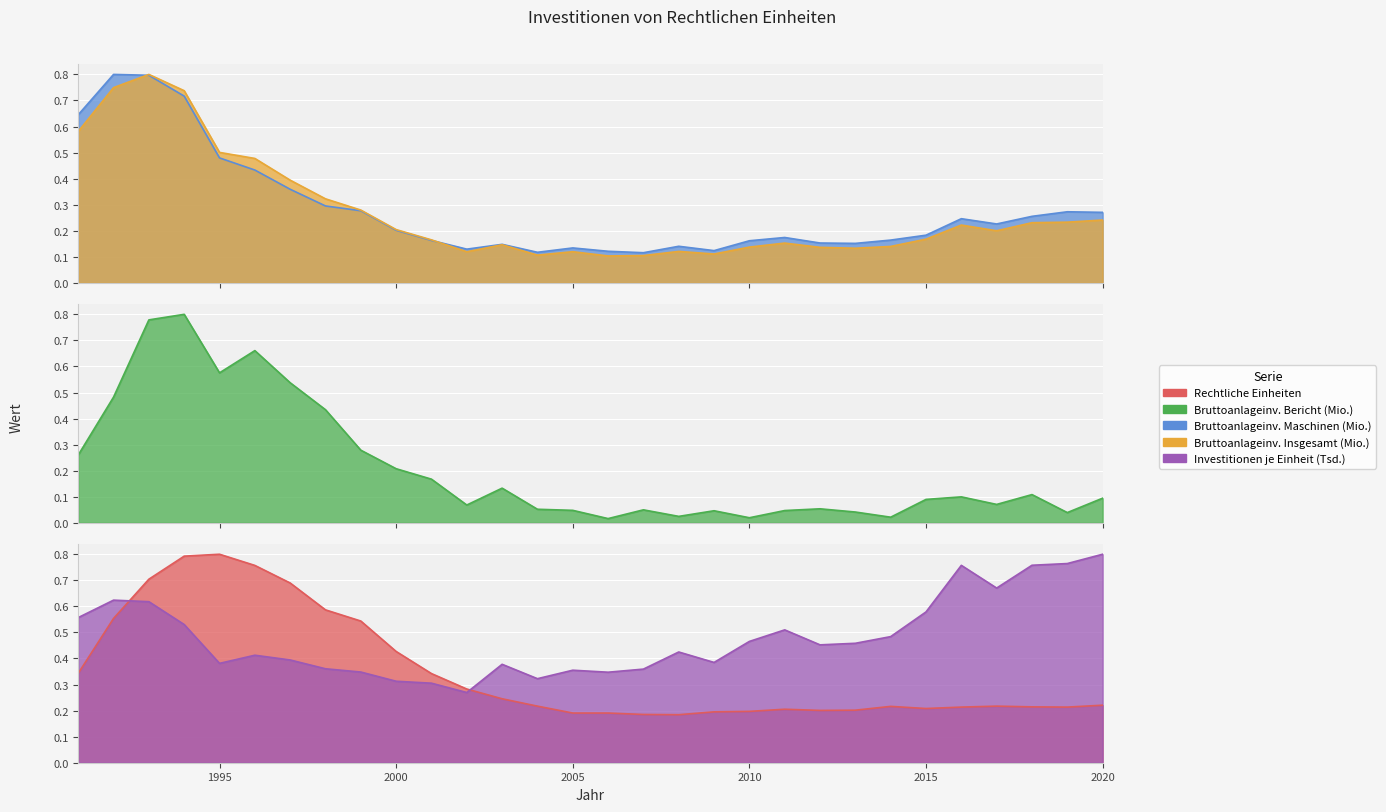

In Bruttoanlageinv. Insgesamt (Mio.), how many points are lower than both neighbors (excluding endpoints)?

6